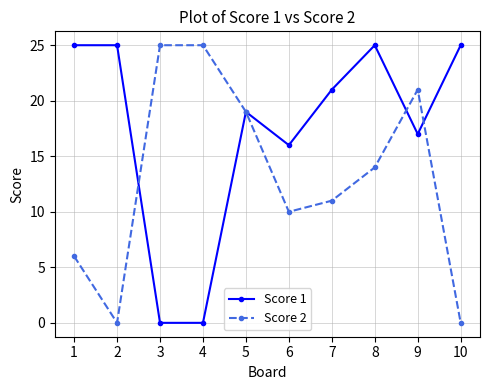

True or false: Score 2 has a value of 10 at 6.

True